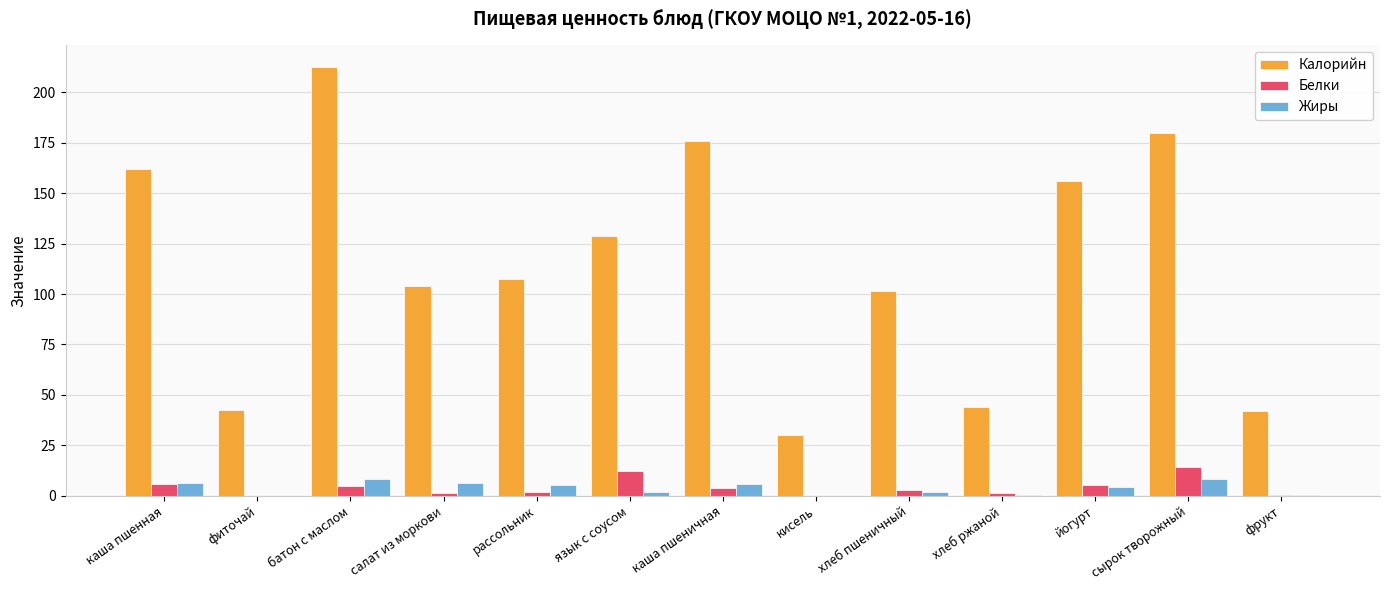

What is the highest value of the Белки series?

14.3